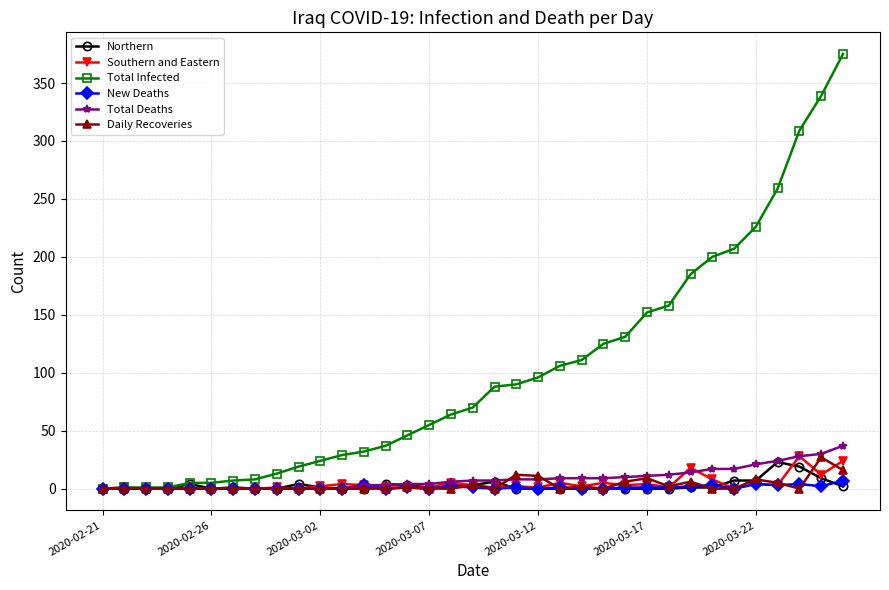

What is the maximum value for Northern?

23